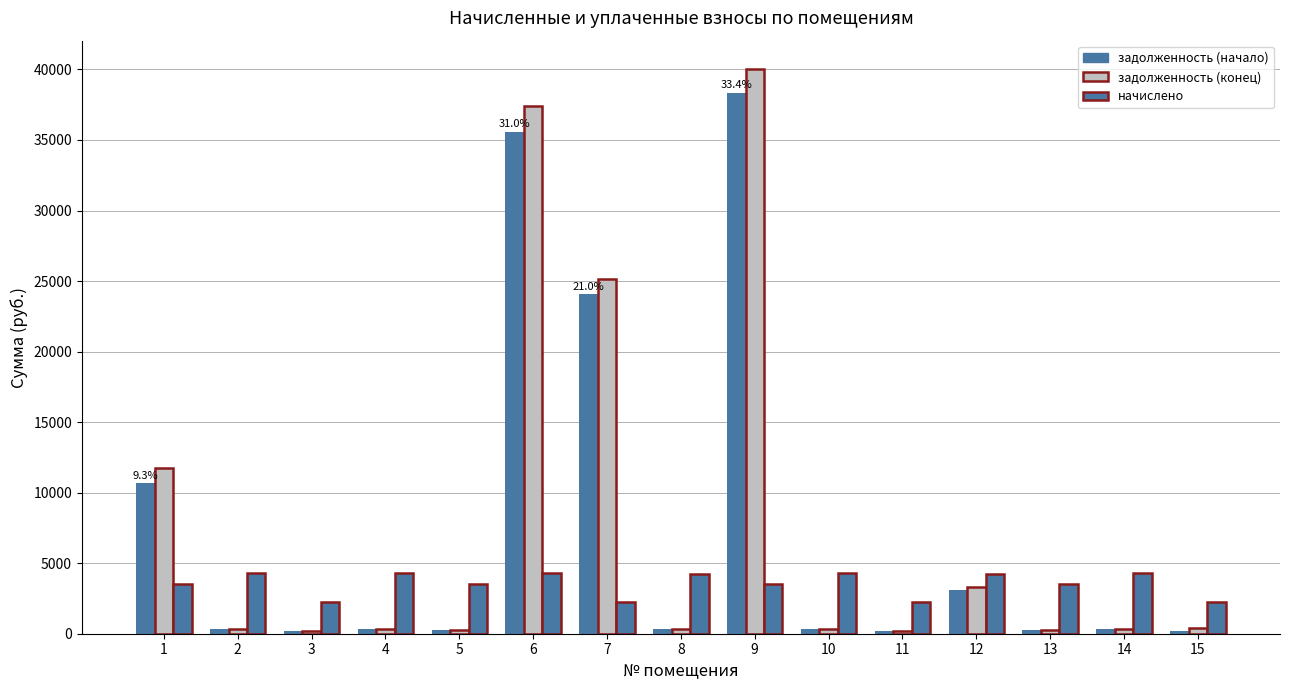

How many bars are there in total?

45